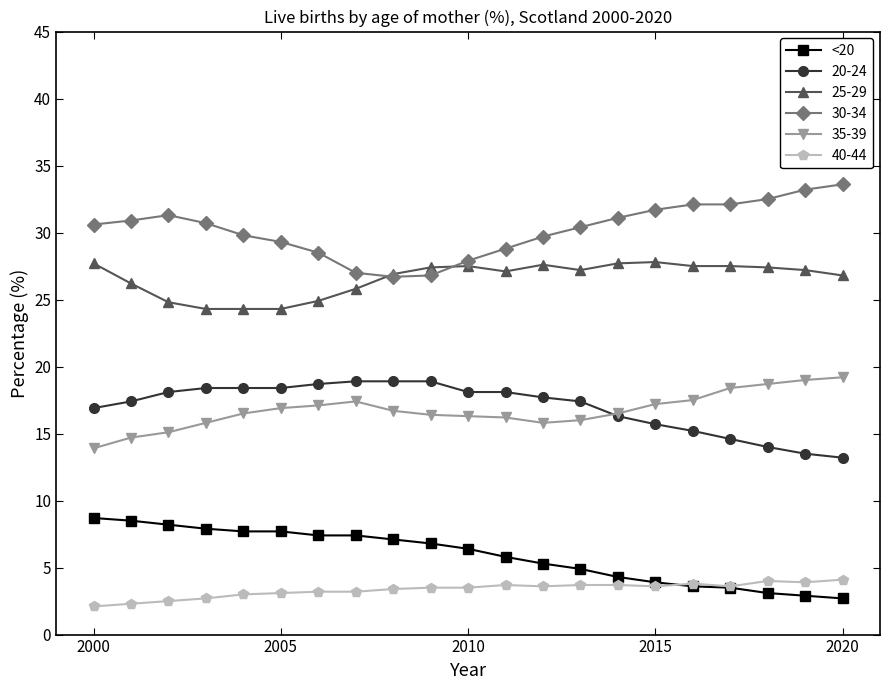

At how many categories does at least one series exceed 23?

21